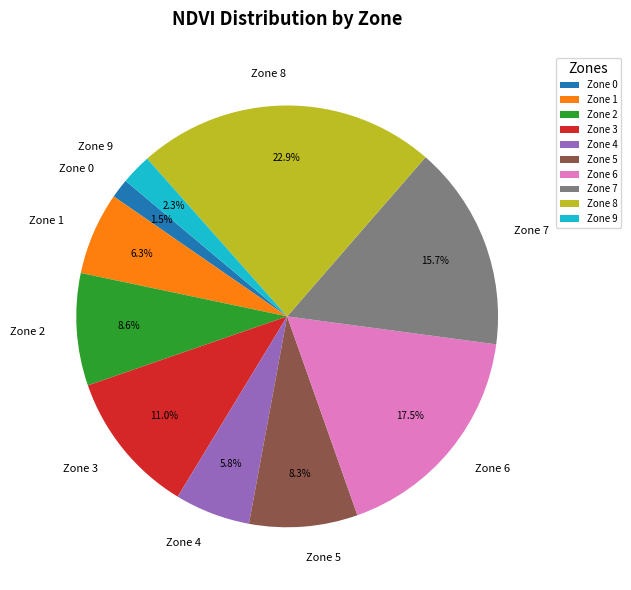

Is the sum of Zone 2 and Zone 0 greater than half?

No